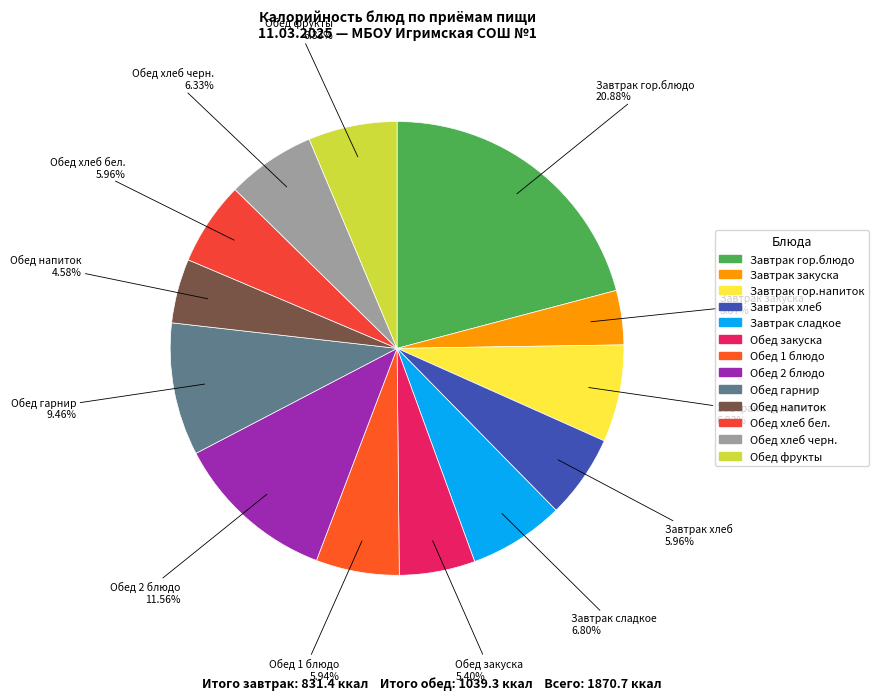

Is there a majority slice in this chart?

No